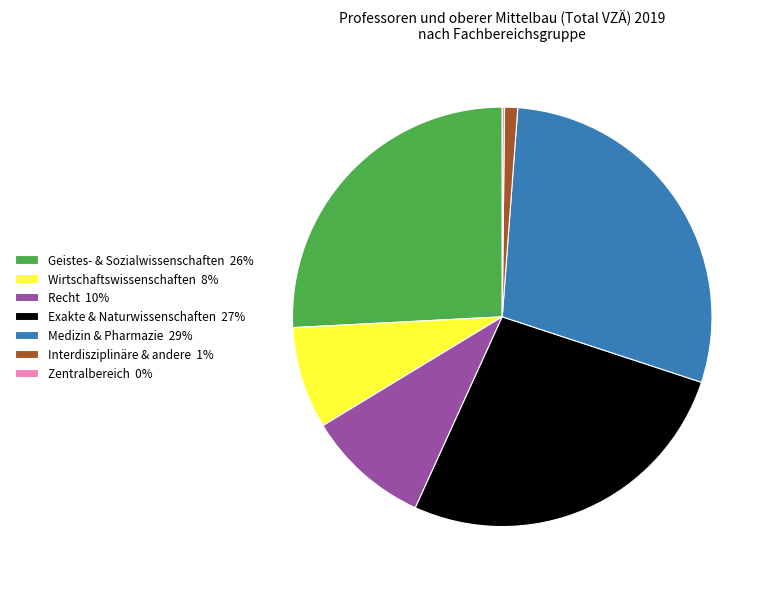

Is there a majority slice in this chart?

No